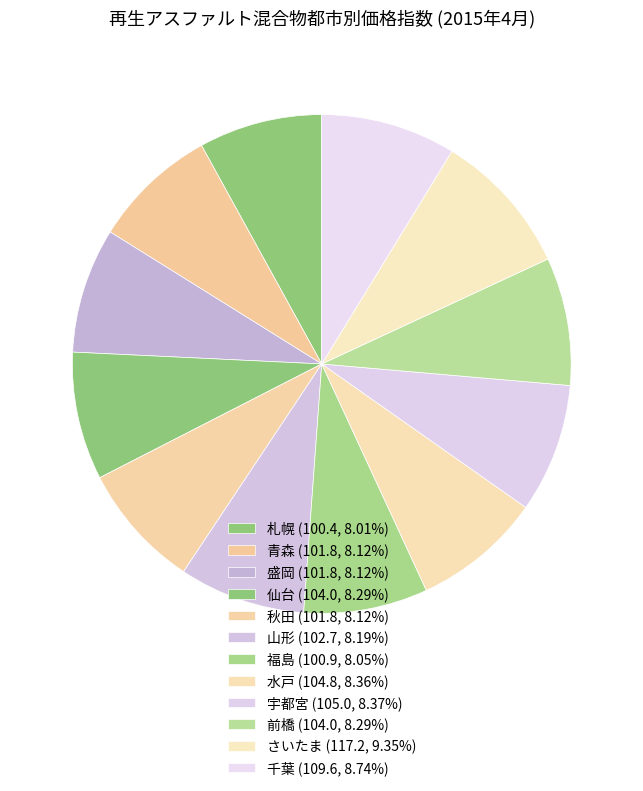

How many segments does this pie chart have?

12